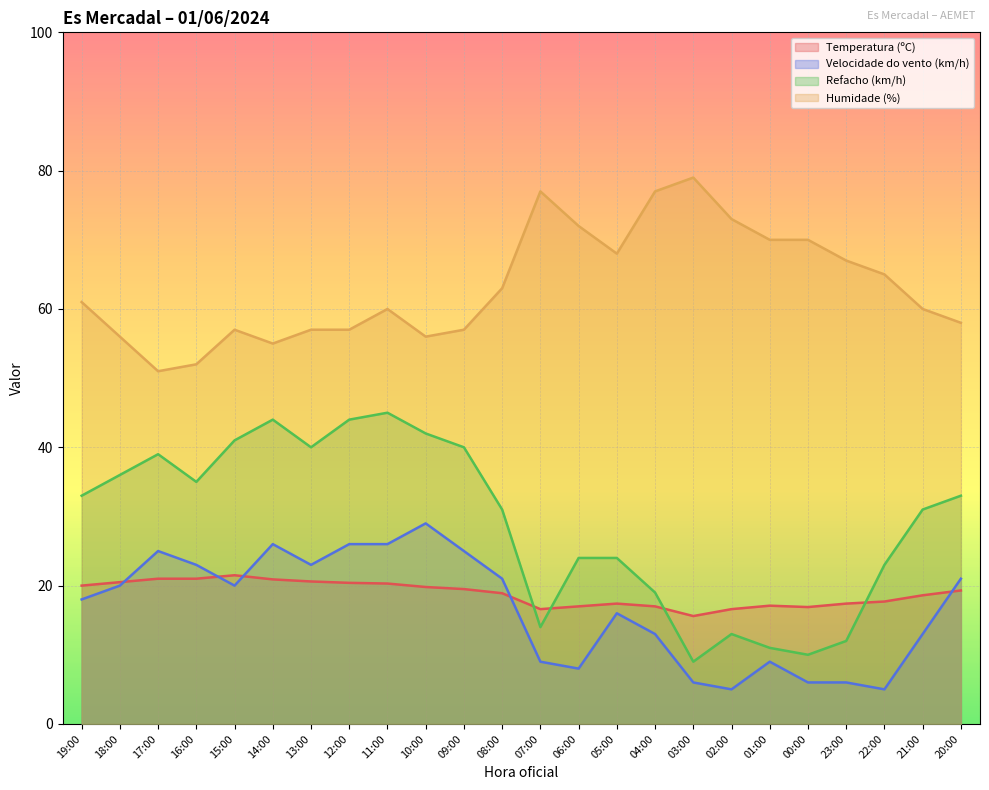

How many times do Velocidade do vento (km/h) and Temperatura (ºC) cross each other?

5